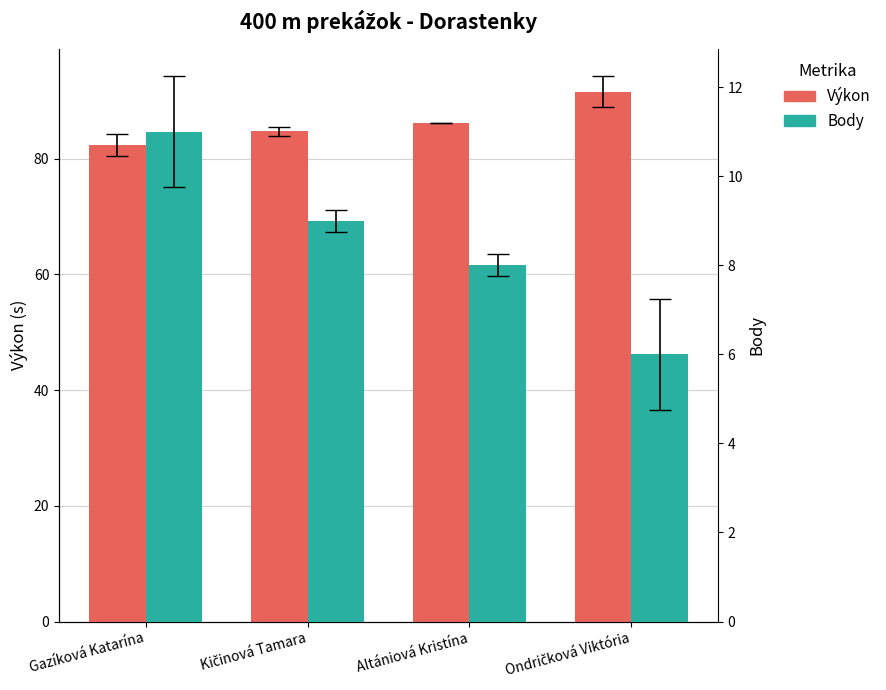

Does the chart contain any negative values?

No